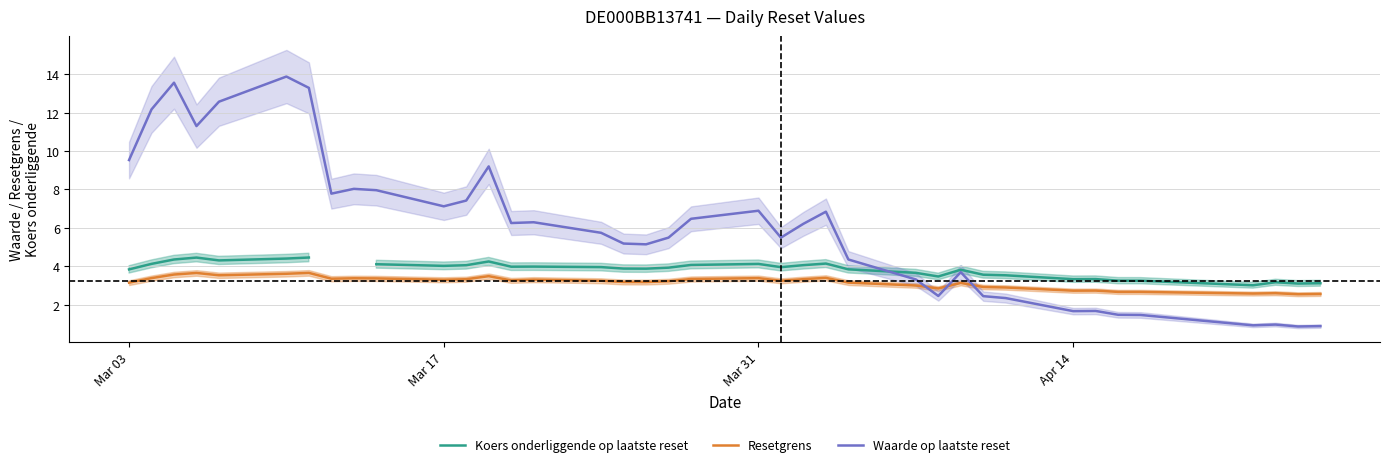

At which label does Waarde op laatste reset first exceed 6?

Mar 03